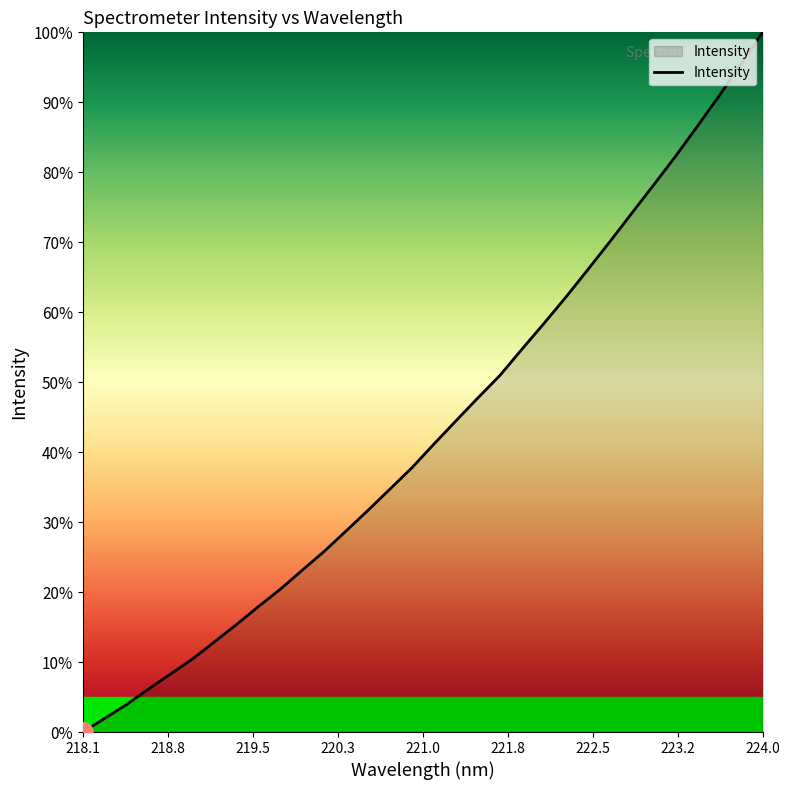

What is the maximum value shown in the chart?

100.0